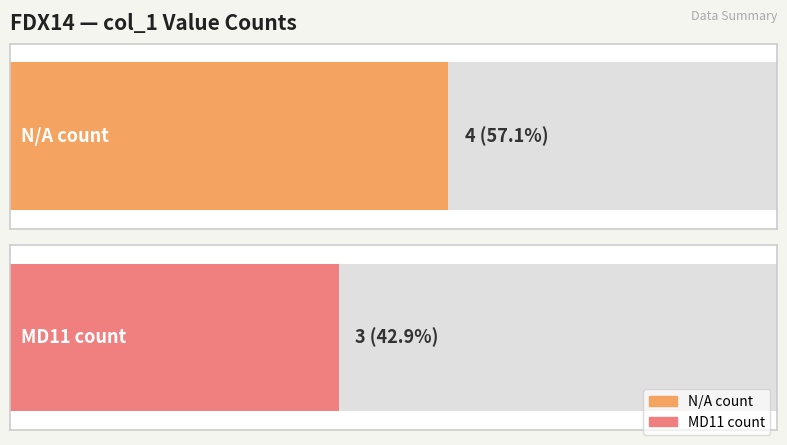

How many series are shown in this chart?

2